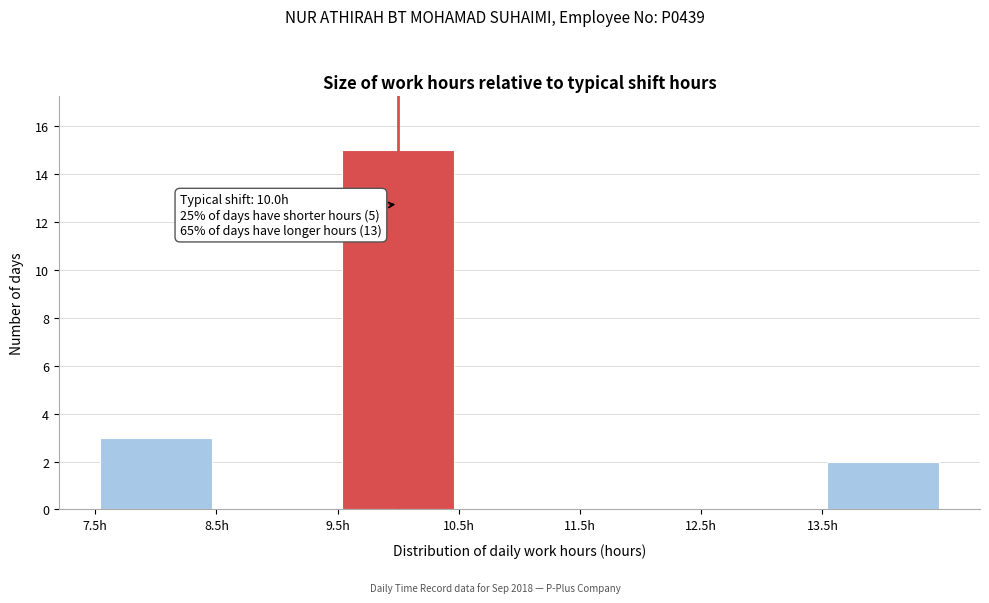

Which range on the x-axis has the tallest bar?

9.5 to 10.5